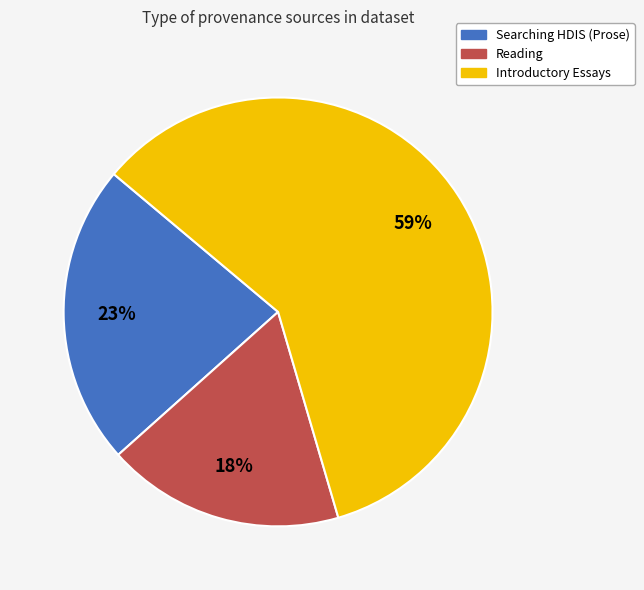

Approximately how many times larger is the value at Reading compared to Introductory Essays?

0.3